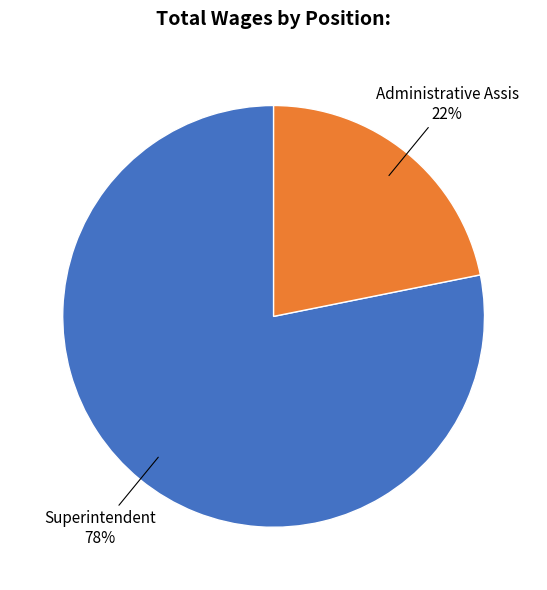

How many slices are in this pie chart?

2